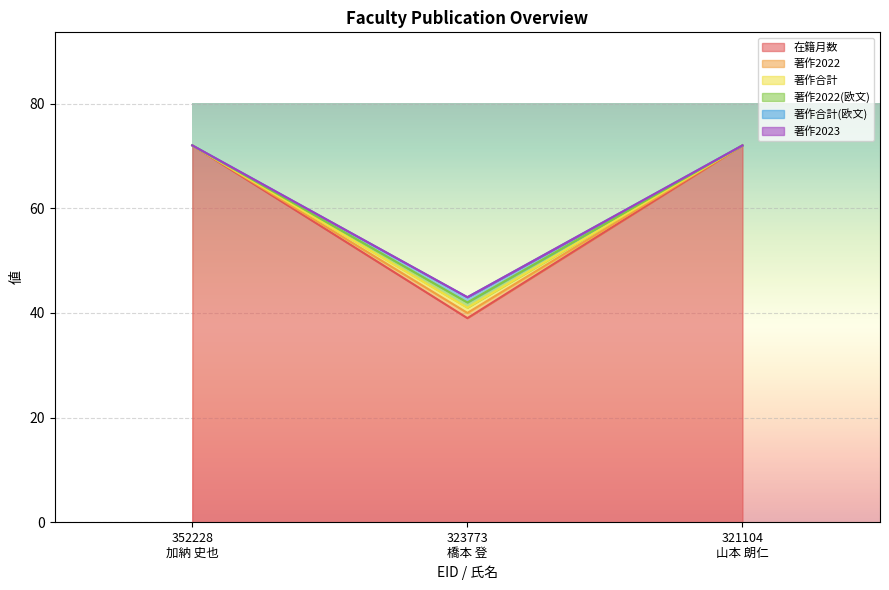

True or false: 著作合計 has a value of 72 at 352228
加納 史也.

True